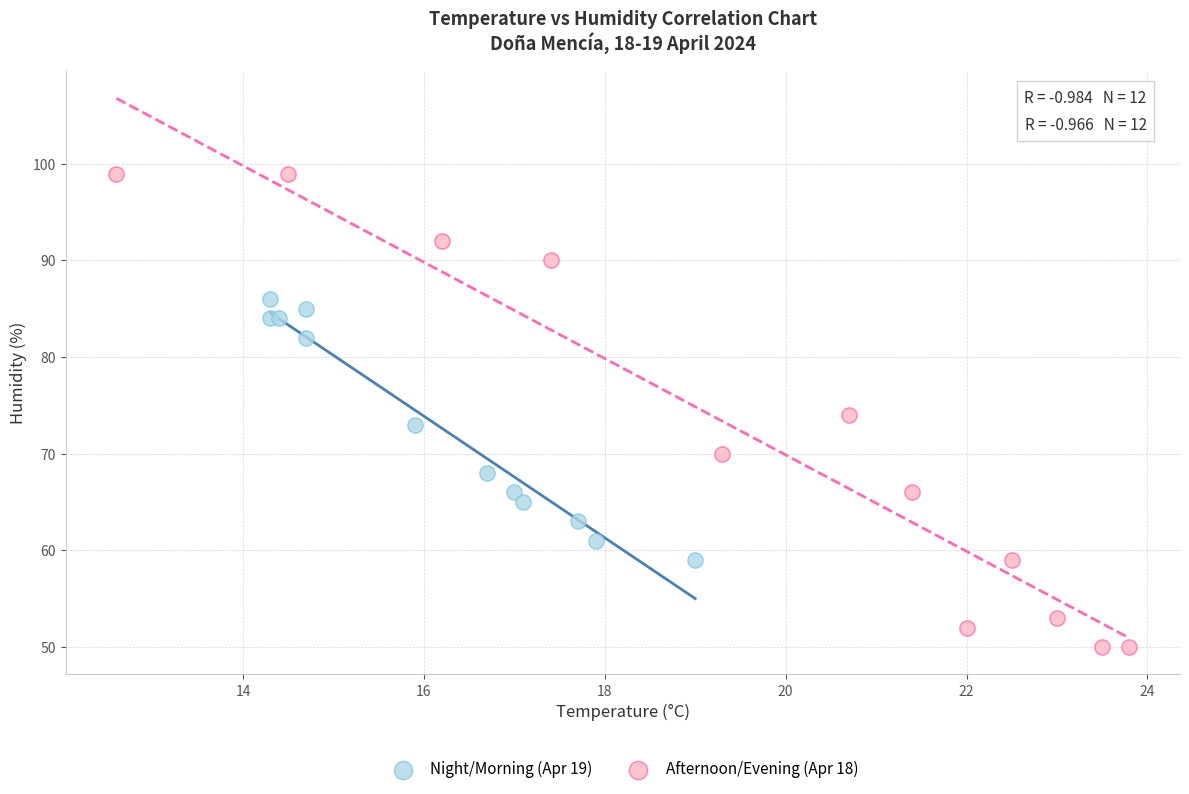

Which series has the widest spread of Y values?

Afternoon/Evening (Apr 18)